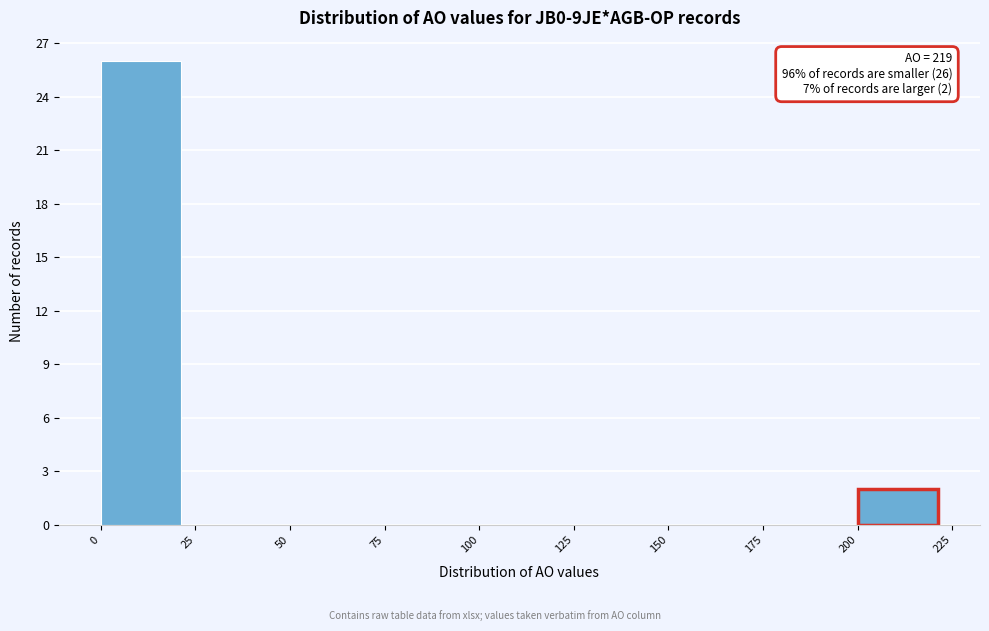

Over which range of the x-axis is the bar tallest?

0 to 25